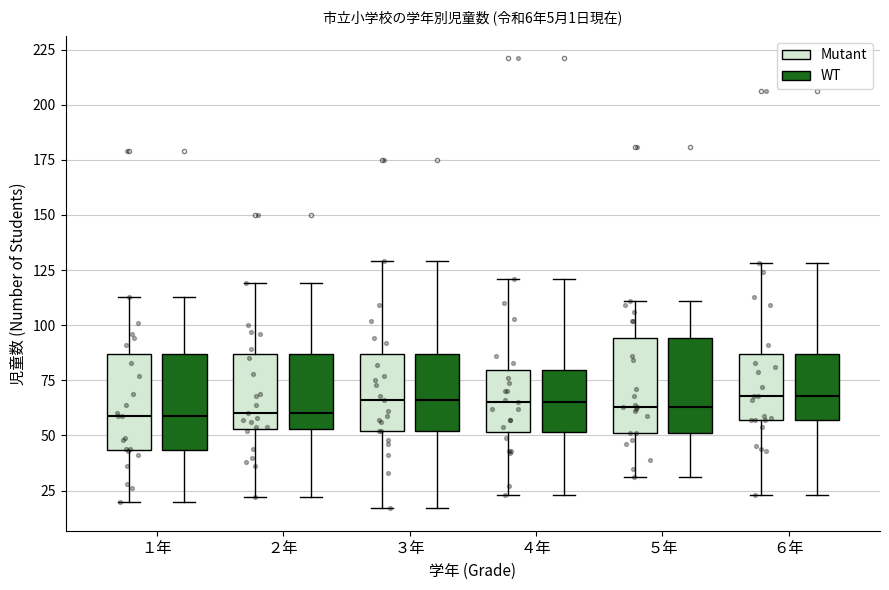

Reading left to right, read every box against the y-axis: the position of its median line, the range the box covers, and the ends of its whiskers. The values are not printed on the chart, so give them approximately, as read against the axis.

１年 (Mutant): median 60, box 45 to 85, whiskers 20 to 115
１年 (WT): median 60, box 45 to 85, whiskers 20 to 115
２年 (Mutant): median 60, box 55 to 85, whiskers 20 to 120
２年 (WT): median 60, box 55 to 85, whiskers 20 to 120
３年 (Mutant): median 65, box 50 to 85, whiskers 15 to 130
３年 (WT): median 65, box 50 to 85, whiskers 15 to 130
４年 (Mutant): median 65, box 50 to 80, whiskers 25 to 120
４年 (WT): median 65, box 50 to 80, whiskers 25 to 120
５年 (Mutant): median 65, box 50 to 95, whiskers 30 to 110
５年 (WT): median 65, box 50 to 95, whiskers 30 to 110
６年 (Mutant): median 70, box 55 to 85, whiskers 25 to 130
６年 (WT): median 70, box 55 to 85, whiskers 25 to 130